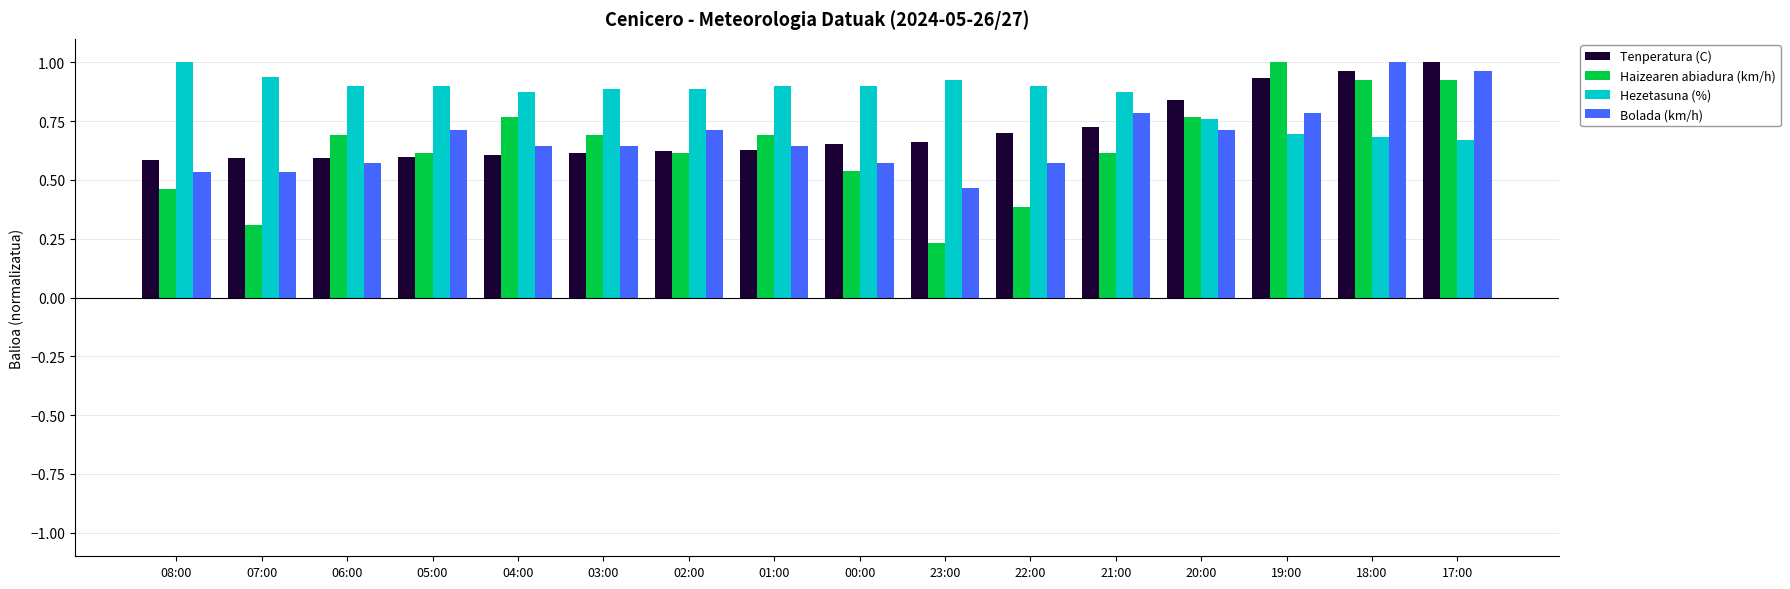

How many bars are there in total?

64